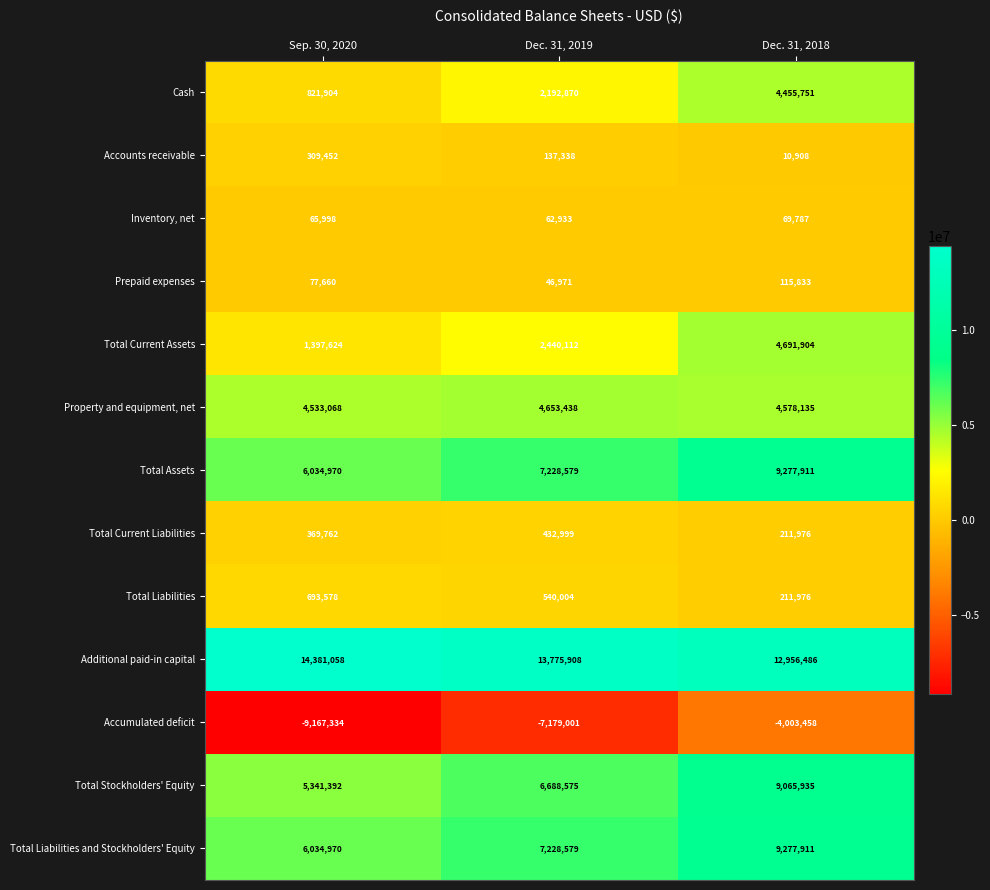

Which series has the largest total across all categories?

Additional paid-in capital